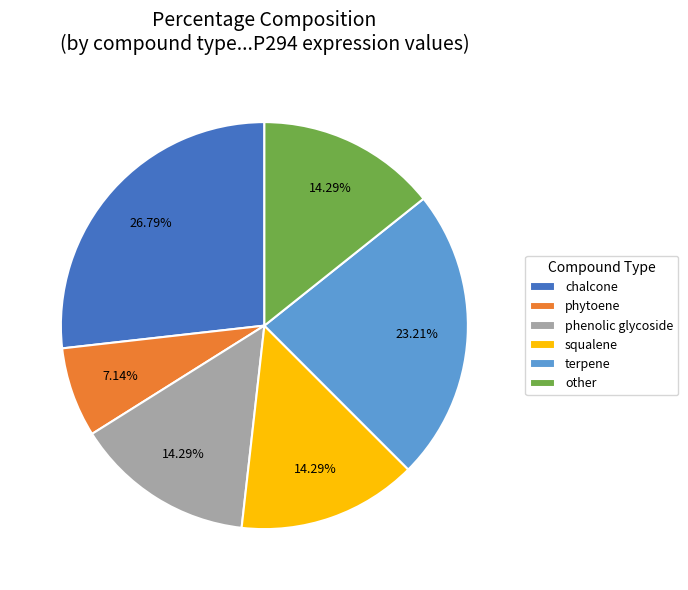

Is the sum of phytoene and phenolic glycoside greater than half?

No